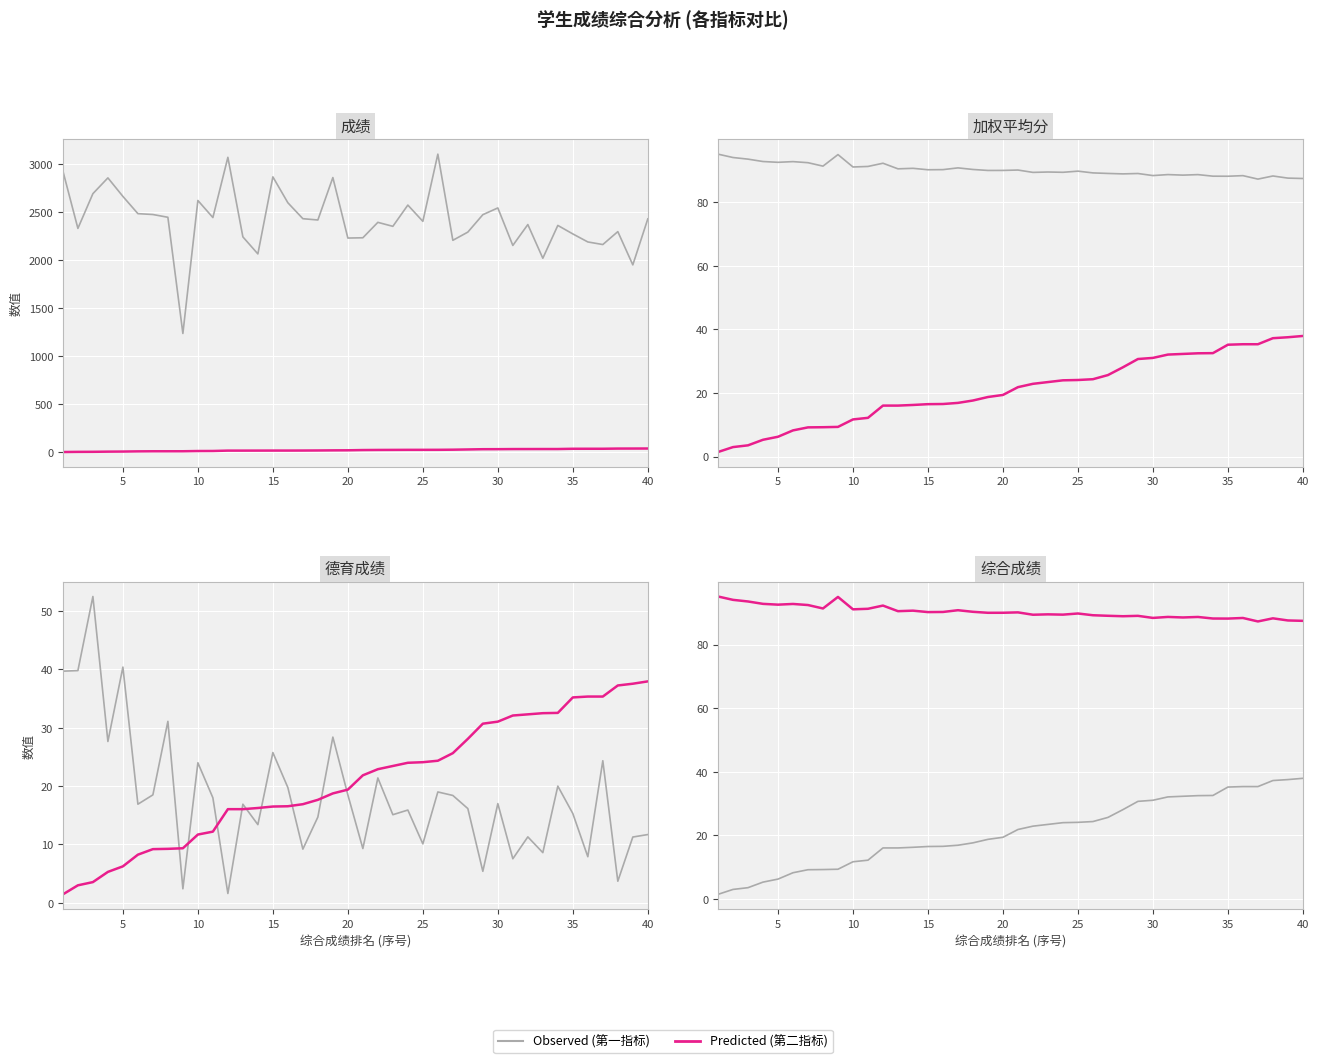

What is the value of the Observed point at the 17th from the left?

16.9